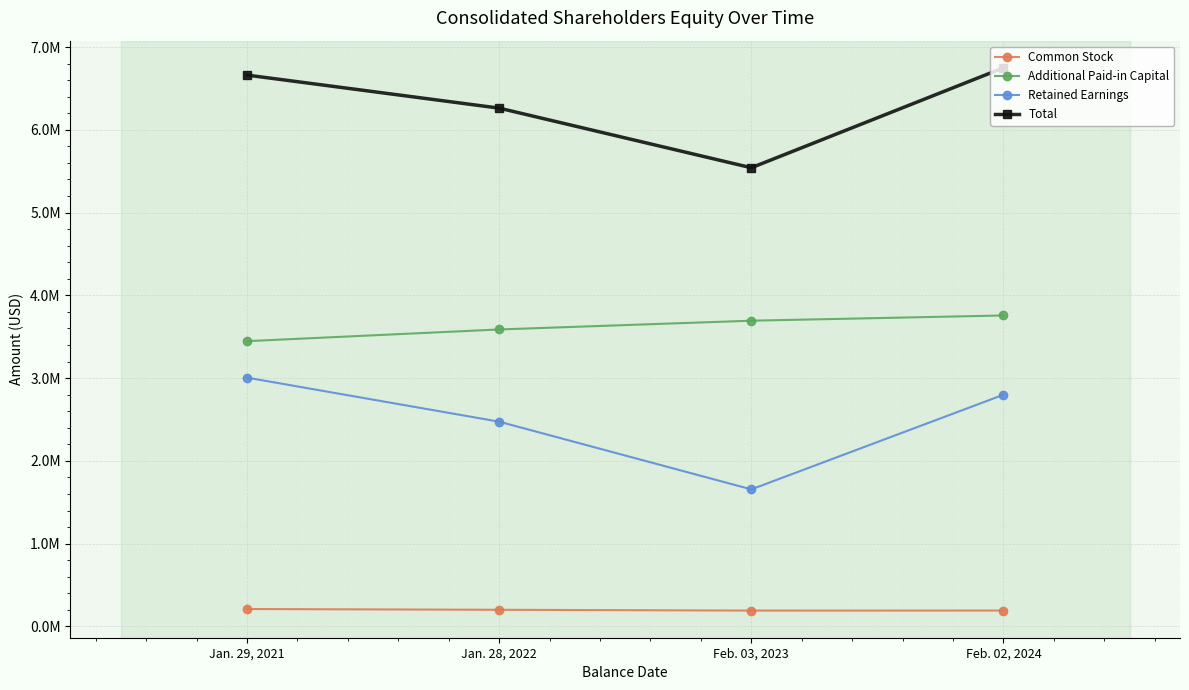

True or false: Total has more than 1 interior local peaks.

False